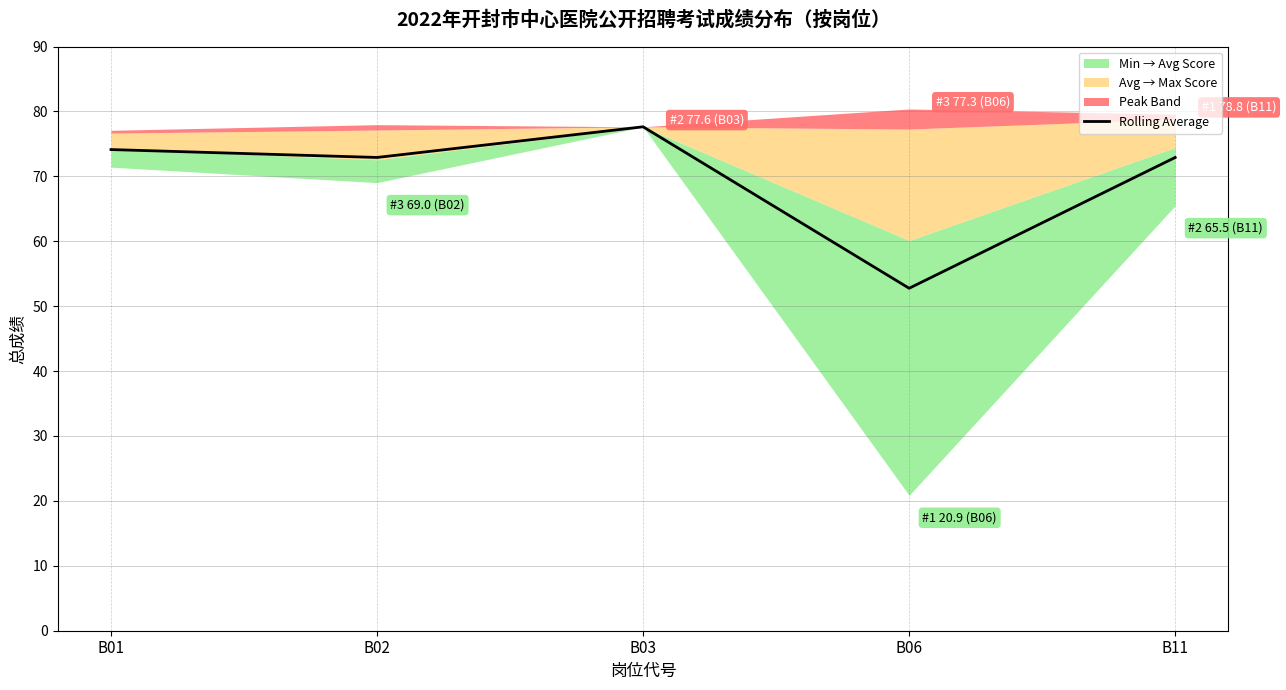

True or false: the data shows 74.1 at B01.

True